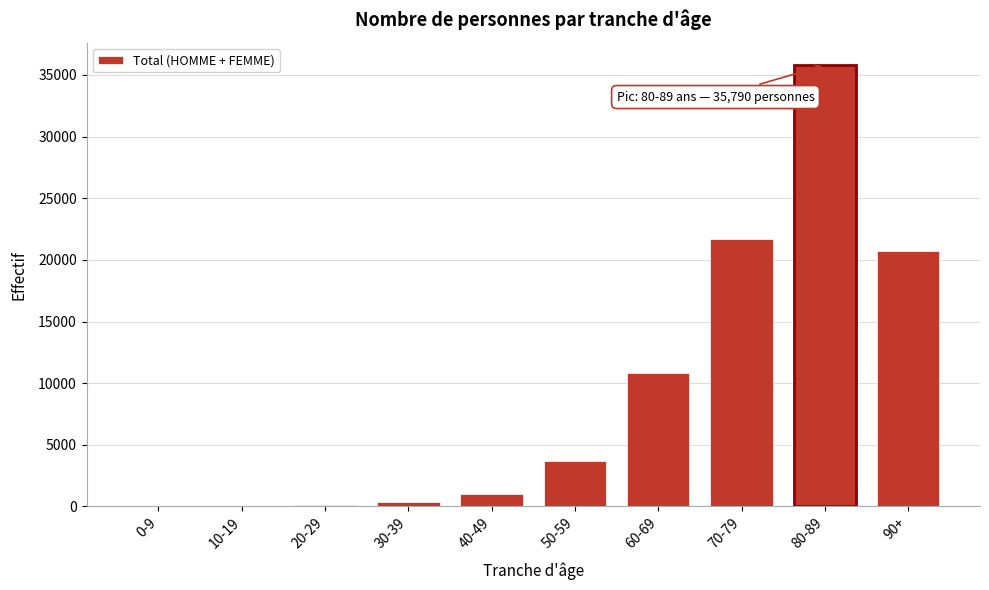

Which category has the highest value across all series?

80-89